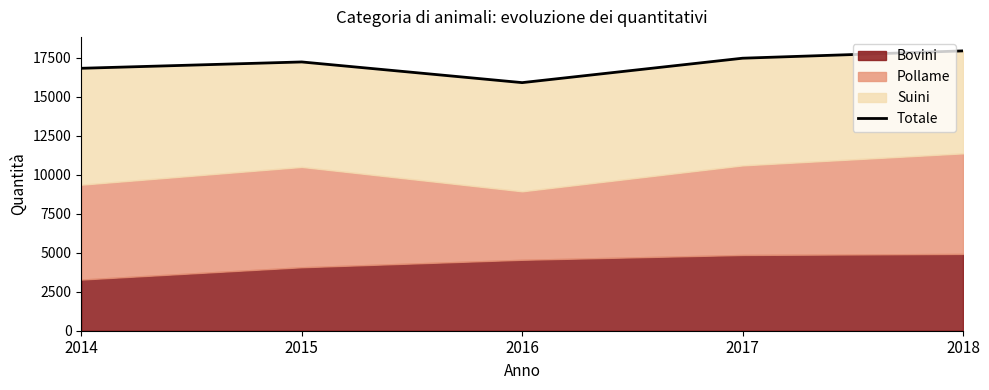

Does the chart display data point markers on the line(s)?

No